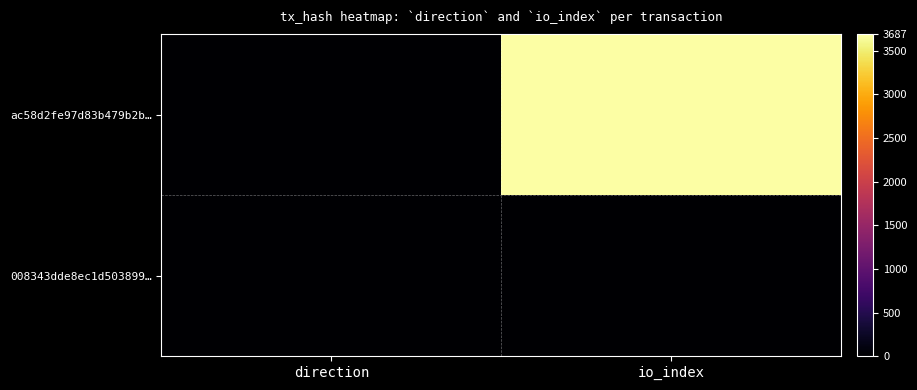

Rank the series by their maximum value, from lowest to highest.

008343dde8ec1d503899…, ac58d2fe97d83b479b2b…